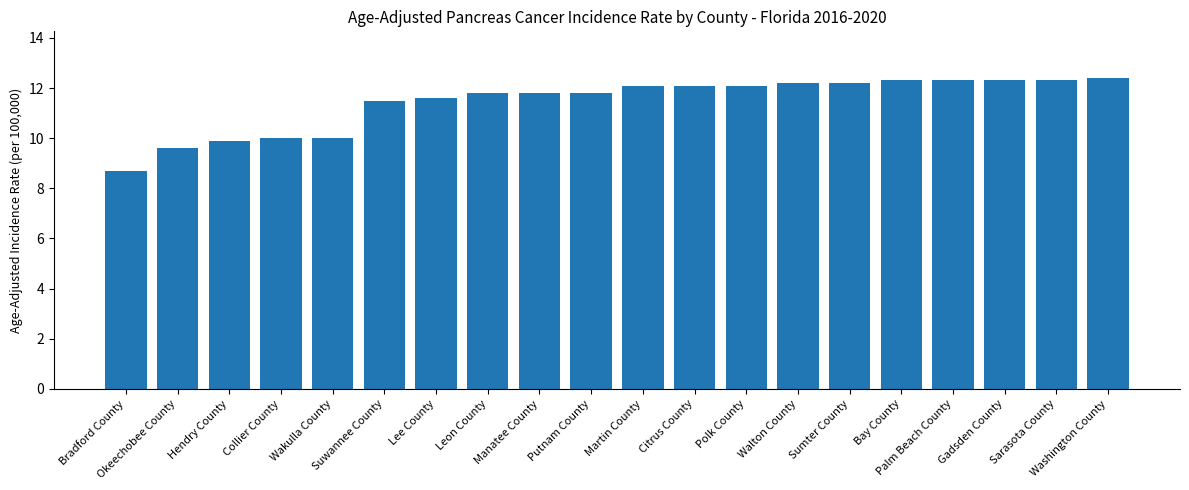

What is the value of the 9th bar from the left?

11.8